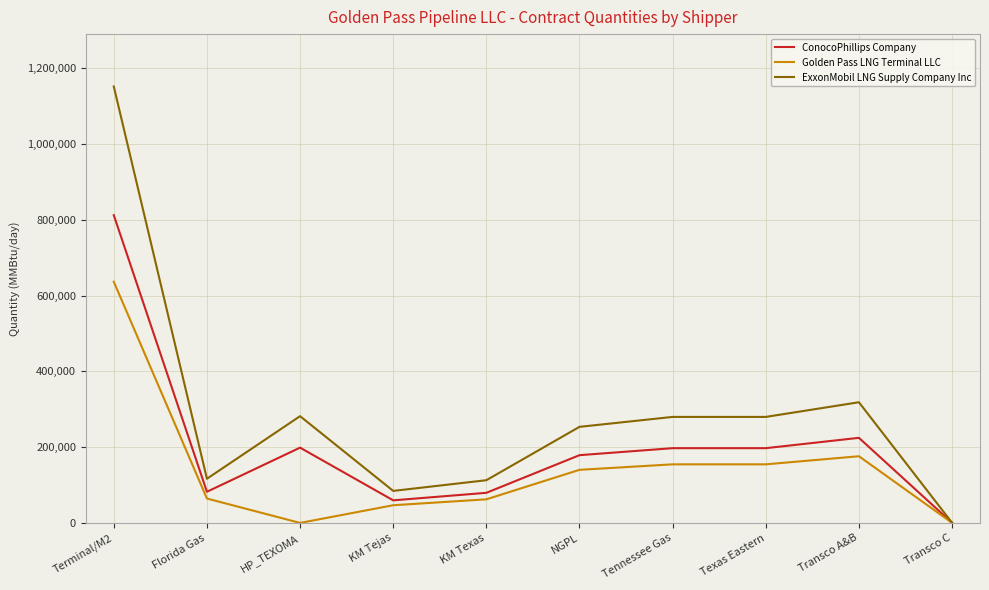

What are all the series names shown in the legend?

ConocoPhillips Company, Golden Pass LNG Terminal LLC, ExxonMobil LNG Supply Company Inc